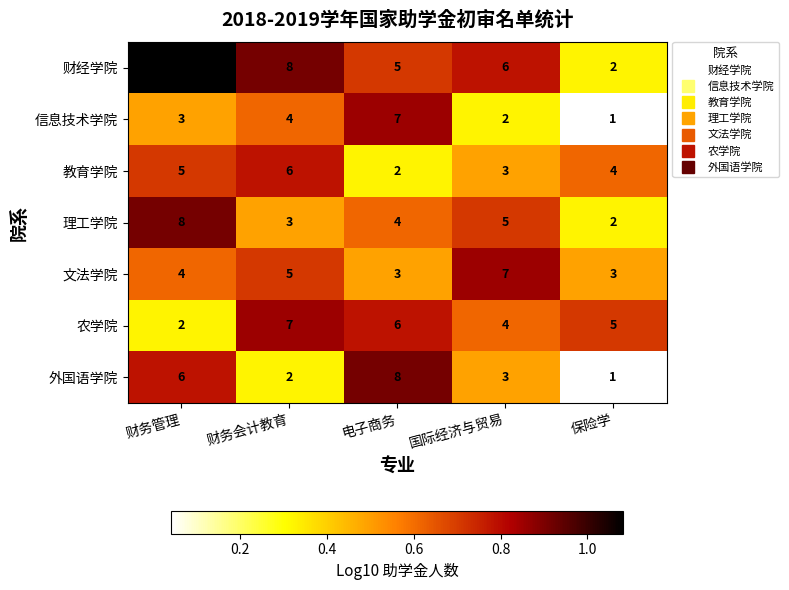

Which series changed the most between 财务管理 and 保险学?

财经学院